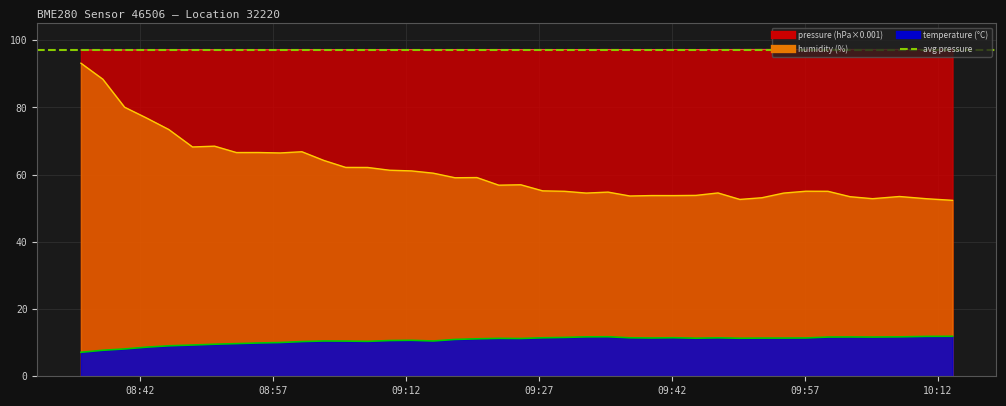

What is the label of the 17th point from the left?

2024-02-23T09:15:07